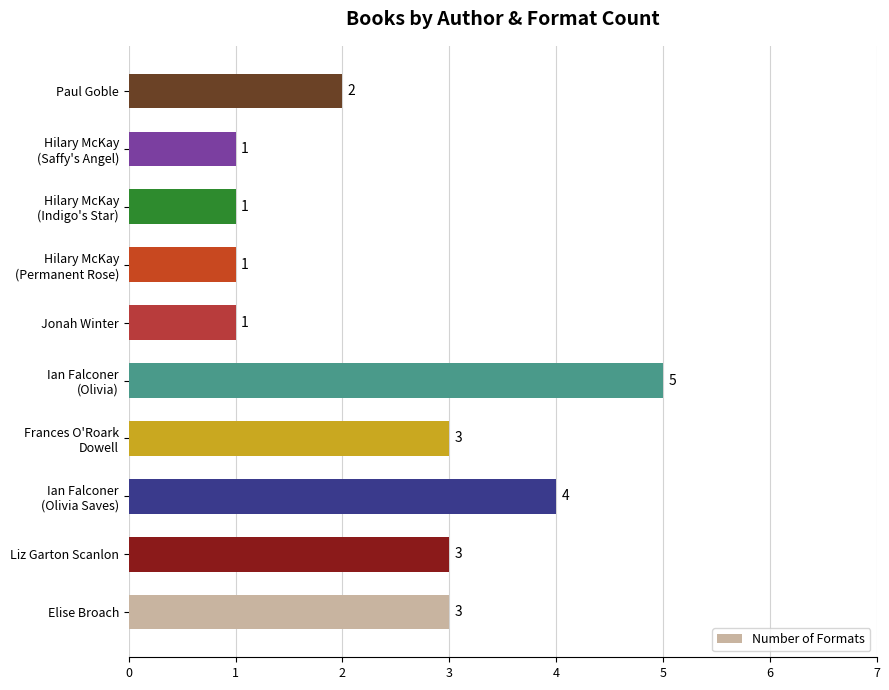

How many categories are shown in the chart?

10